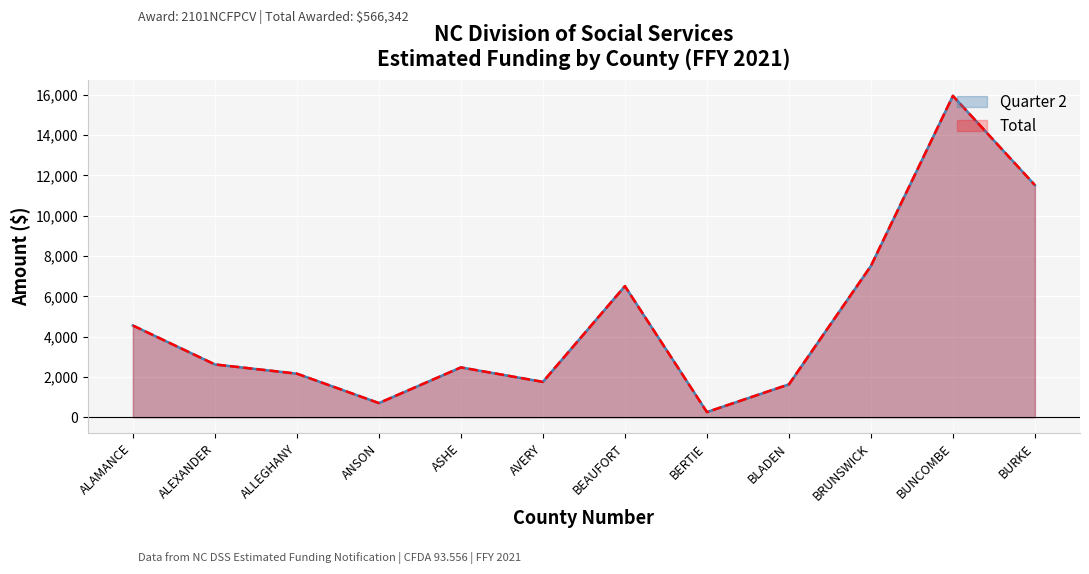

Where is Quarter 2 nearest to the value 8105?

BRUNSWICK